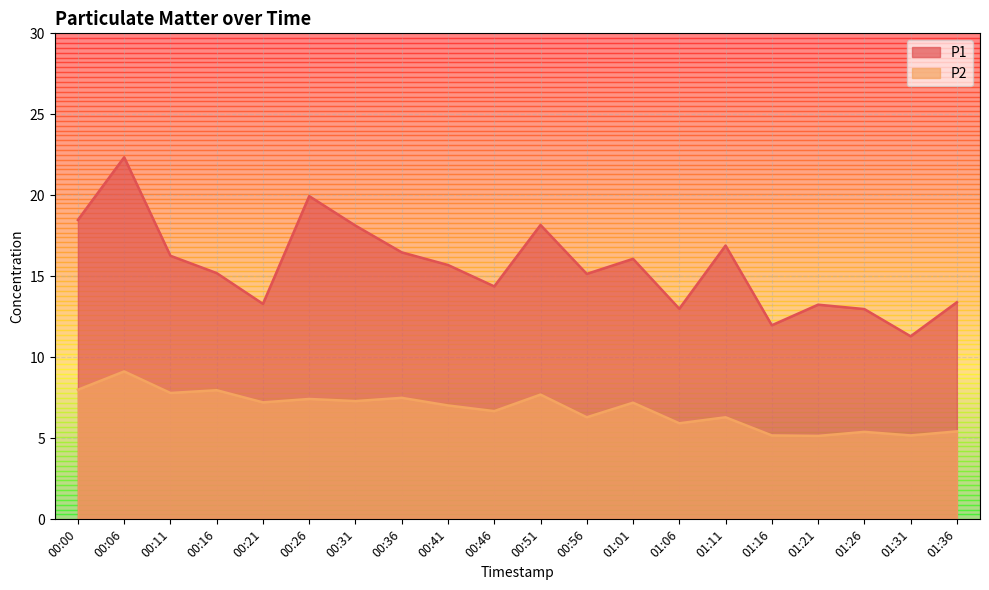

What is the maximum value for P2?

9.1